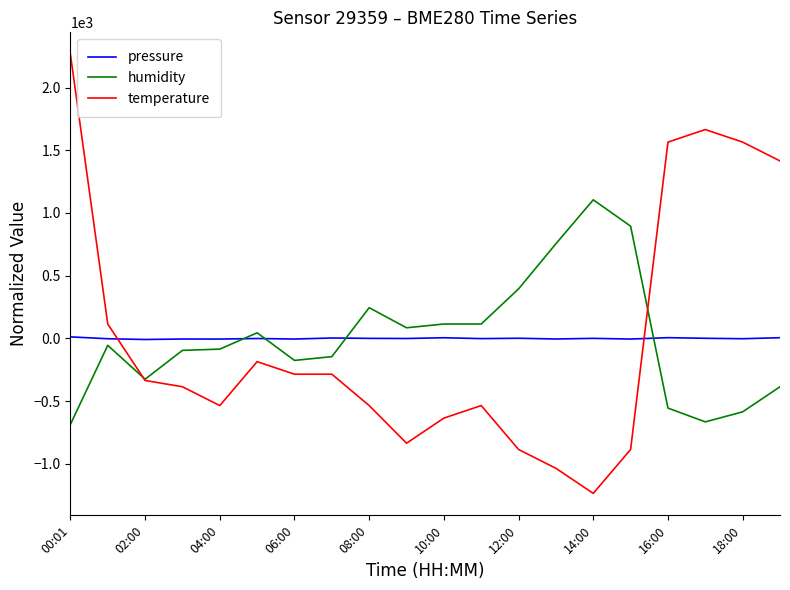

What is the lowest value of the temperature series?

-1235.0